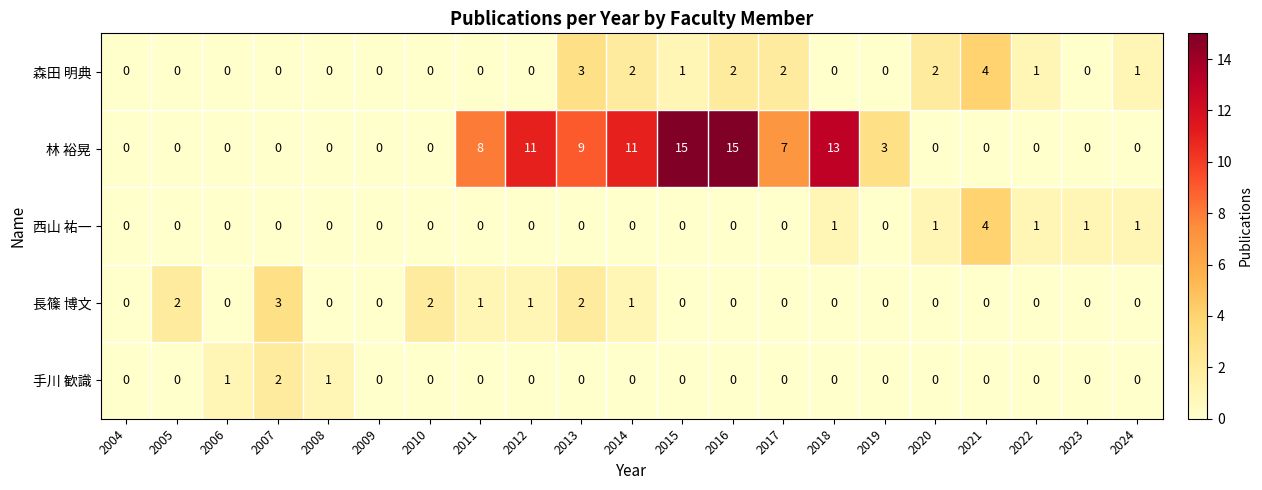

Count the number of data series in this chart.

5